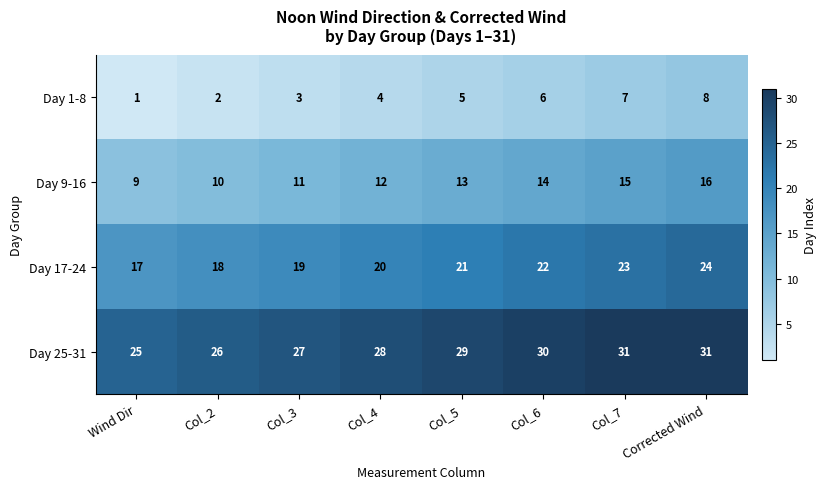

At which category does the chart reach its minimum across all series?

Wind Dir